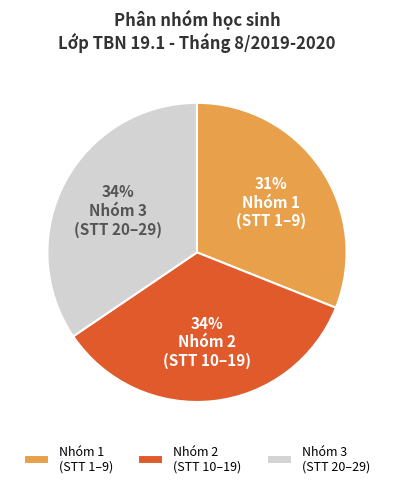

How many segments does this pie chart have?

3